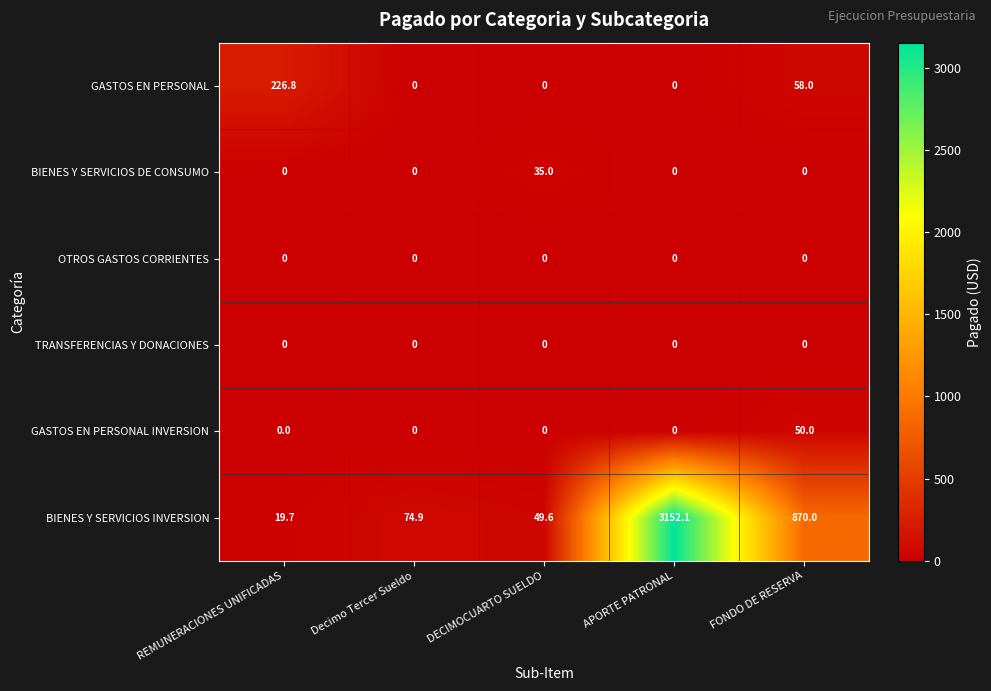

Reading right to left, what are all the values shown in this chart?

GASTOS EN PERSONAL: 58.0	0.0	0.0	0.0	226.8
BIENES Y SERVICIOS DE CONSUMO: 0.0	0.0	35.0	0.0	0.0
OTROS GASTOS CORRIENTES: 0.0	0.0	0.0	0.0	0.0
TRANSFERENCIAS Y DONACIONES: 0.0	0.0	0.0	0.0	0.0
GASTOS EN PERSONAL INVERSION: 50.0	0.0	0.0	0.0	0.0
BIENES Y SERVICIOS INVERSION: 870.0	3152.1	49.6	74.9	19.7